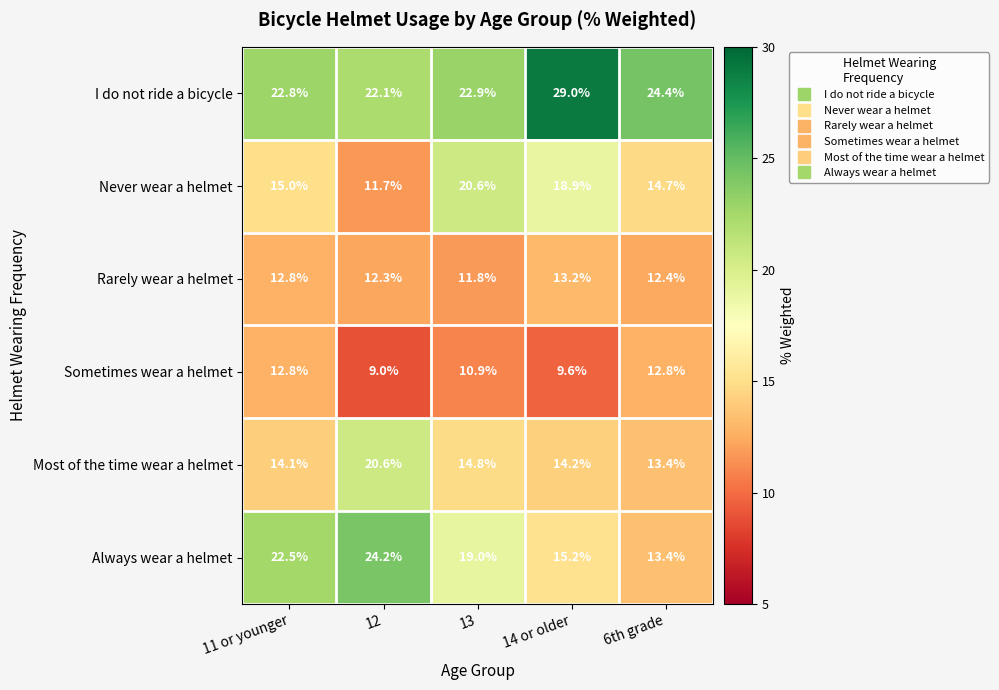

What is the sum of the Always wear a helmet values at 14 or older and 13?

34.2